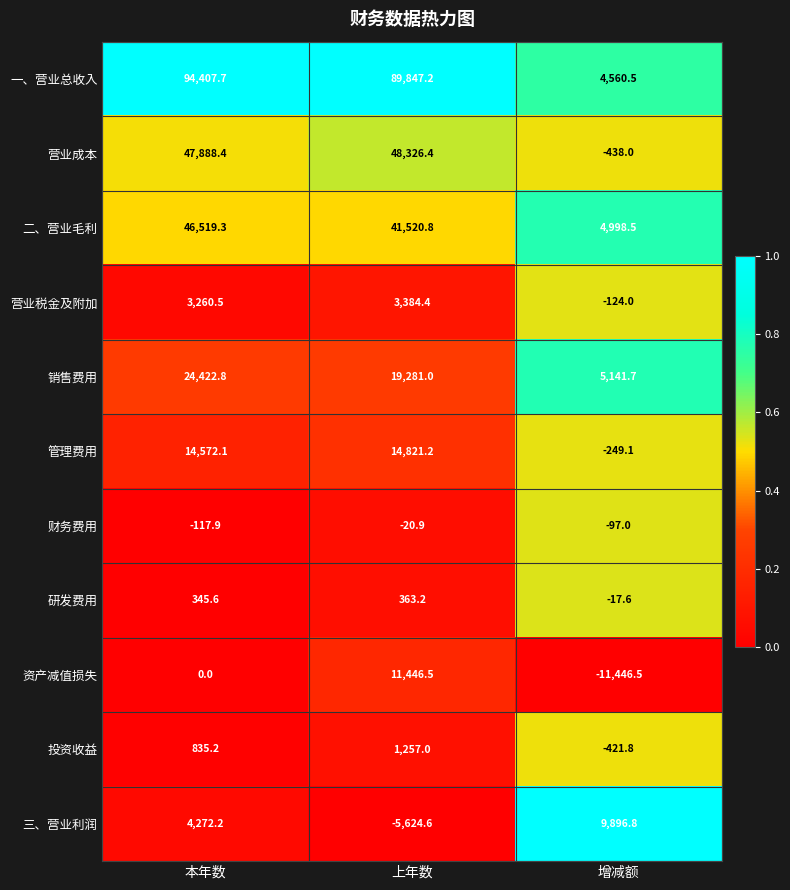

The 三、营业利润 series shows 9896.8 at 增减额. True or false?

True